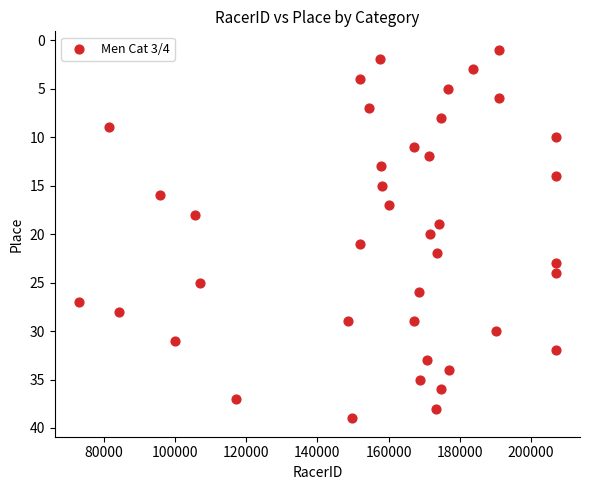

What is the range of X values (max minus min)?

134027